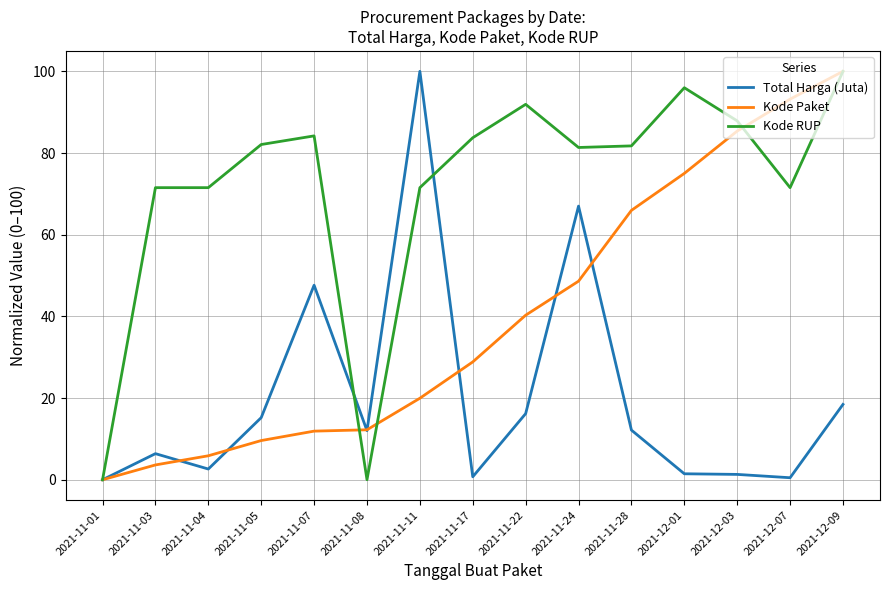

Is the value of Total Harga (Juta) at 2021-11-22 greater than the value of Kode Paket at 2021-11-01?

Yes